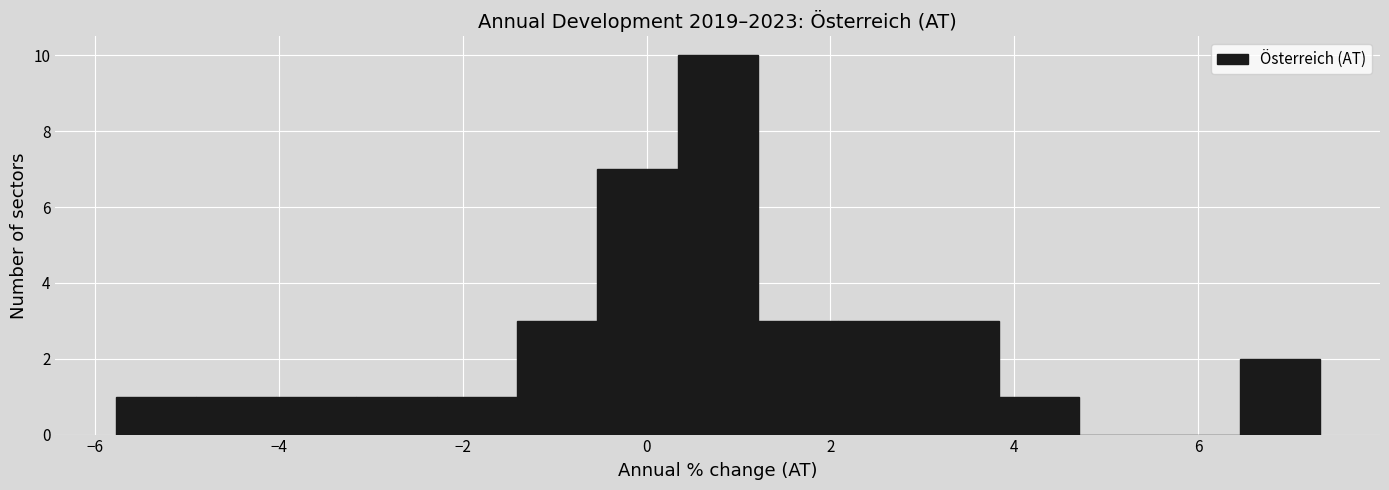

Reading left to right, list every bar in this chart as the range it spans on the x-axis followed by its height. Neither the bar edges nor the heights are printed on the chart, so give them approximately, as read against the axes.

-5.8 to -5.0: 1
-5.0 to -4.0: 1
-4.0 to -3.2: 1
-3.2 to -2.2: 1
-2.2 to -1.4: 1
-1.4 to -0.6: 3
-0.6 to 0.4: 7
0.4 to 1.2: 10
1.2 to 2.0: 3
2.0 to 3.0: 3
3.0 to 3.8: 3
3.8 to 4.8: 1
4.8 to 5.6: 0
5.6 to 6.4: 0
6.4 to 7.4: 2